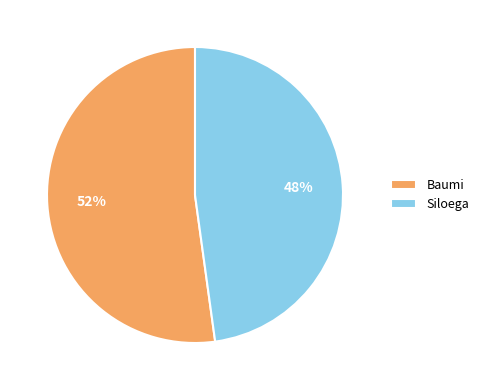

To the nearest percent, what is the difference between the largest and smallest slice percentages?

4%